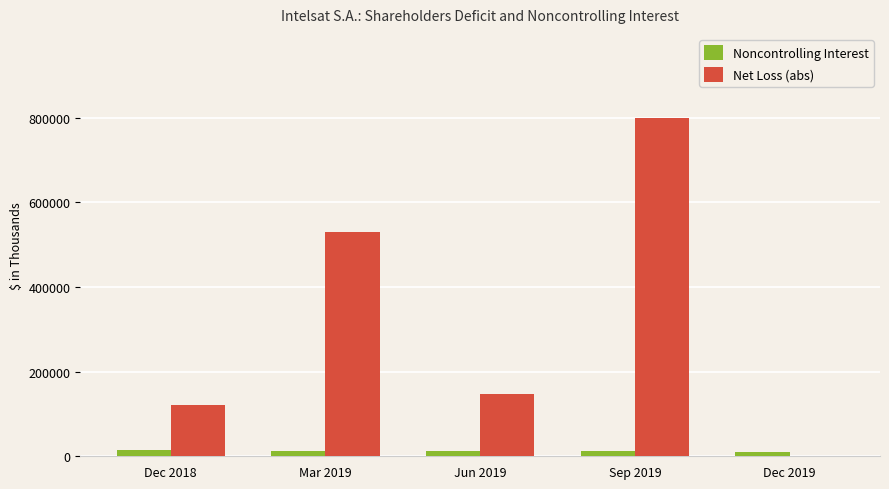

How many groups of bars are there?

5